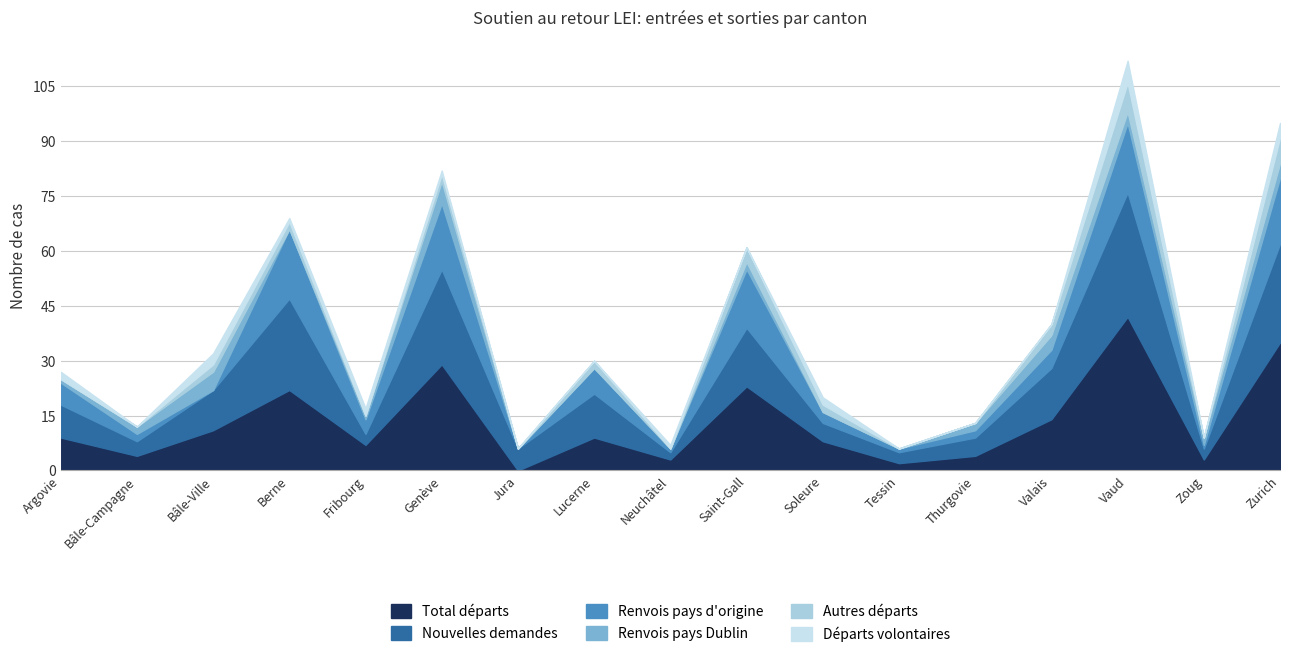

Where is the first local minimum for Renvois pays d'origine?

Bâle-Ville